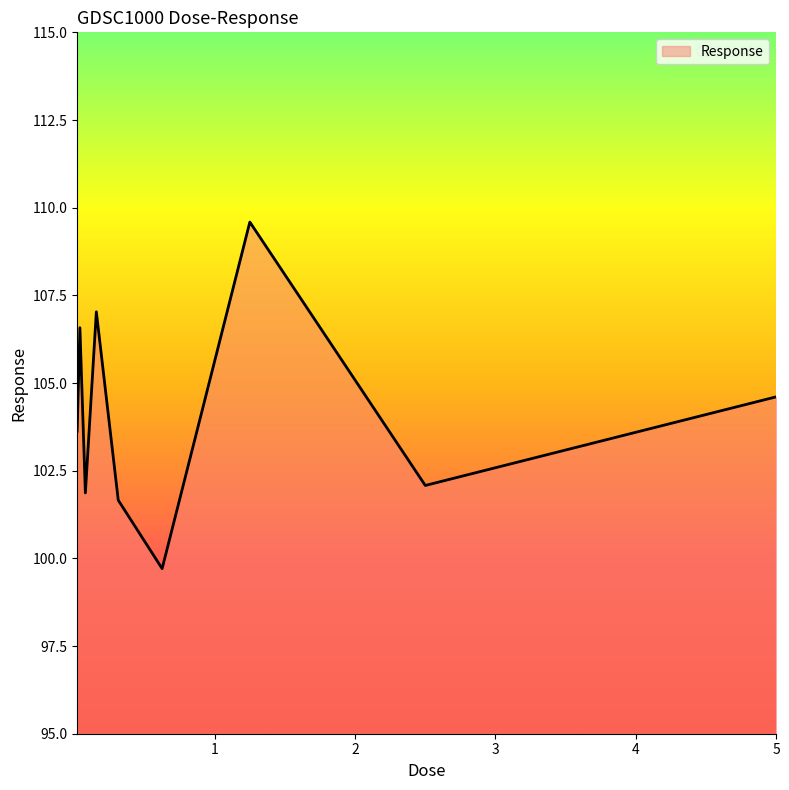

What is the difference between the maximum and minimum values?

9.9